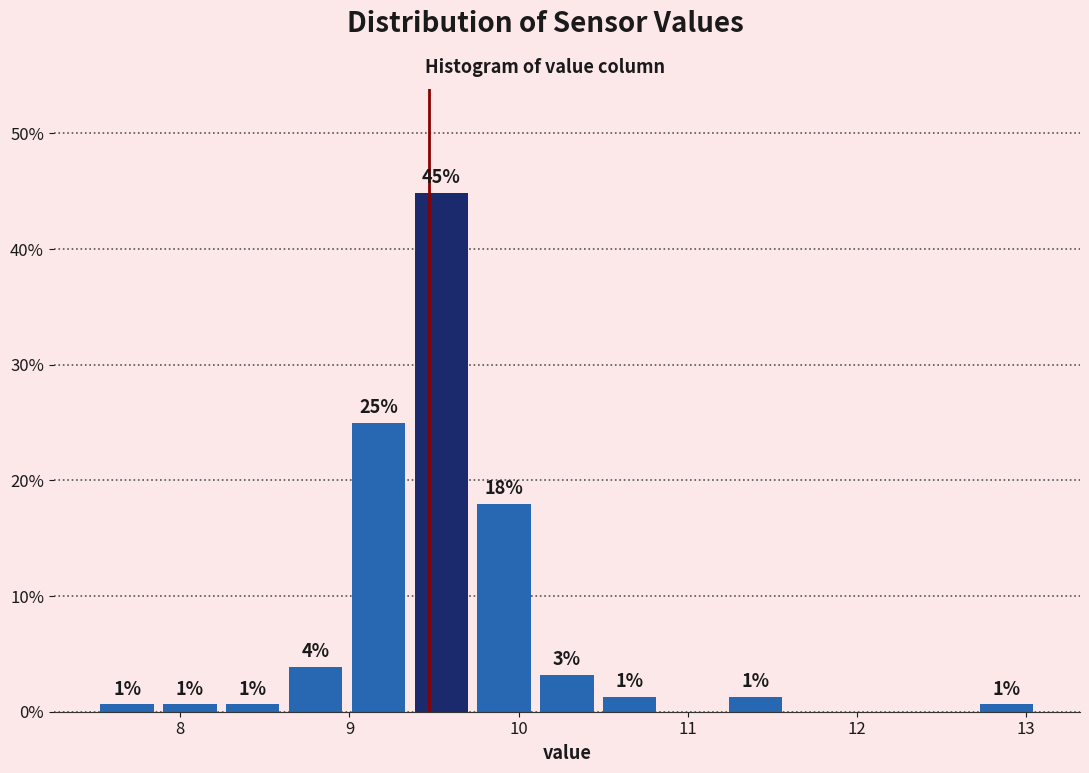

Around what value on the x-axis is the tallest bar? Give the approximate position of its centre, as read against the axis.

9.5